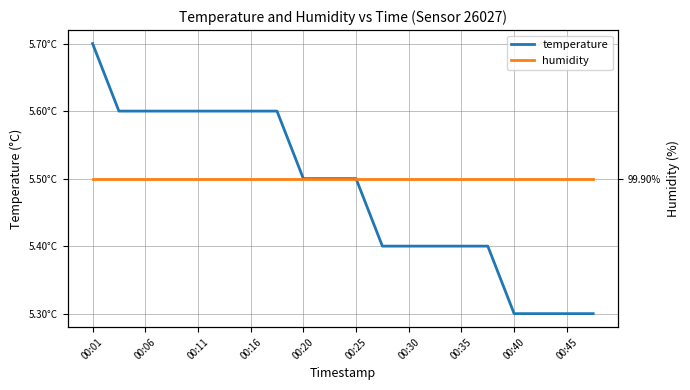

What is the highest value of the humidity series?

99.9